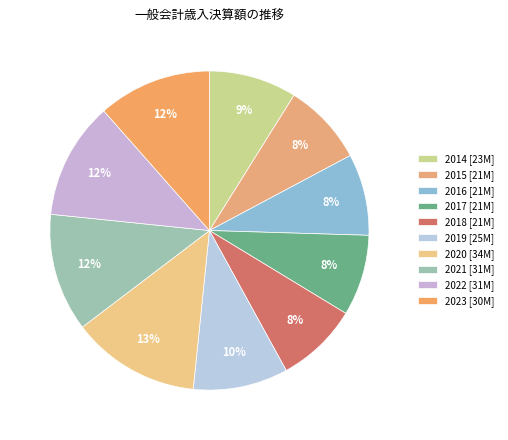

Is it true that 2019 is 10% of the pie?

True